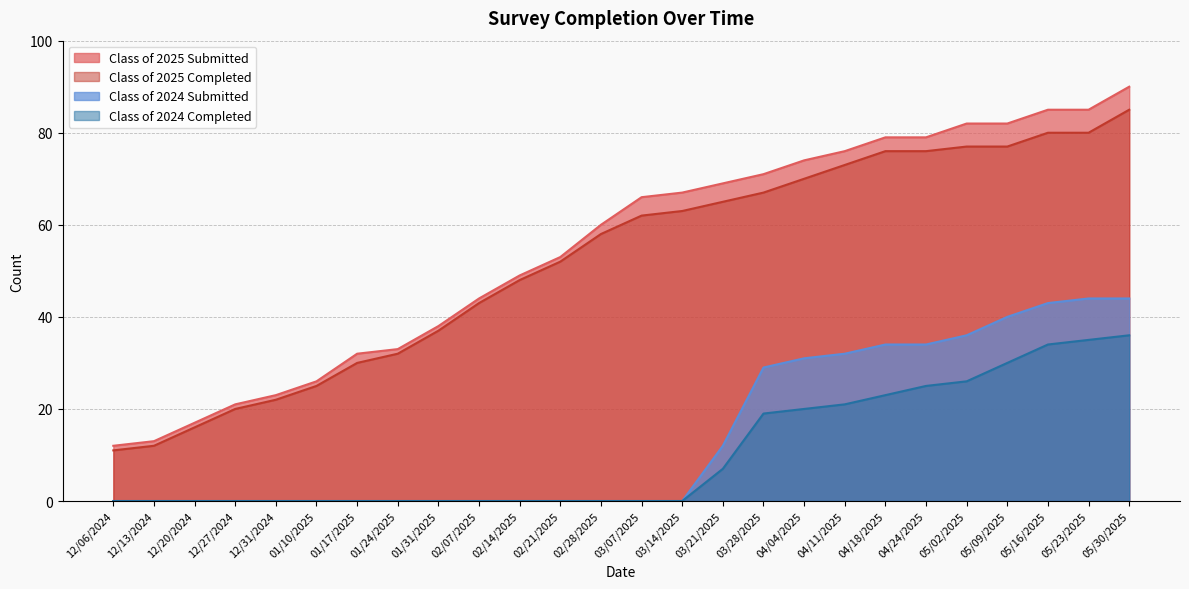

Which series has the largest total across all categories?

Class of 2025 Submitted